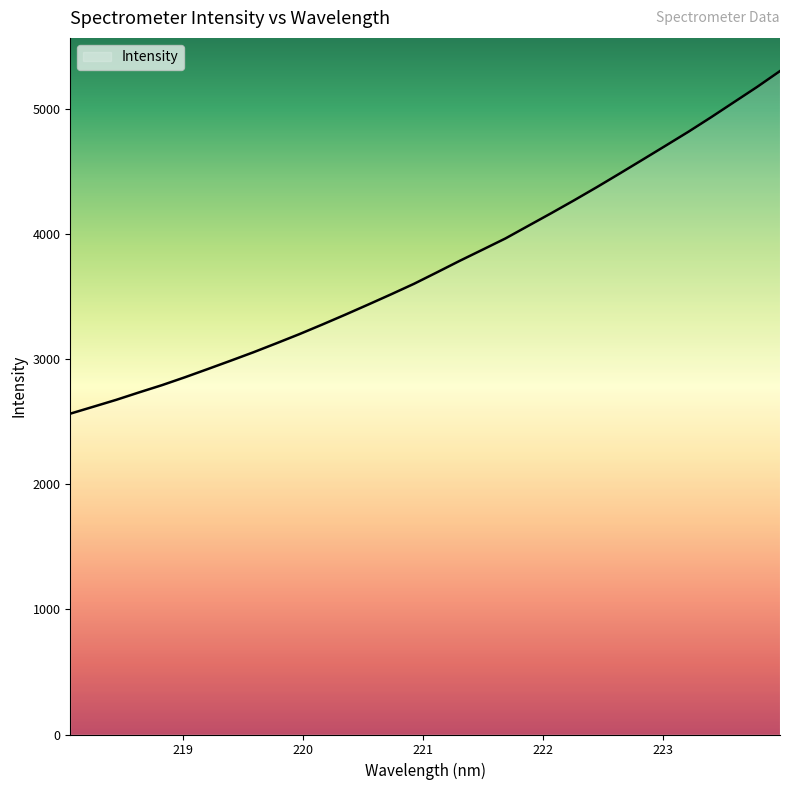

What is the minimum value shown in the chart?

2564.7